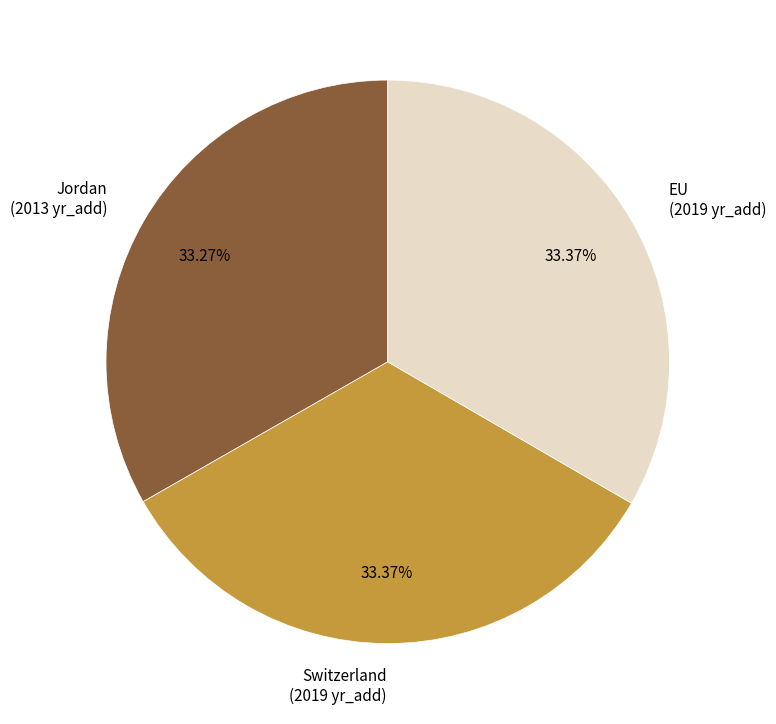

Is there a majority slice in this chart?

No